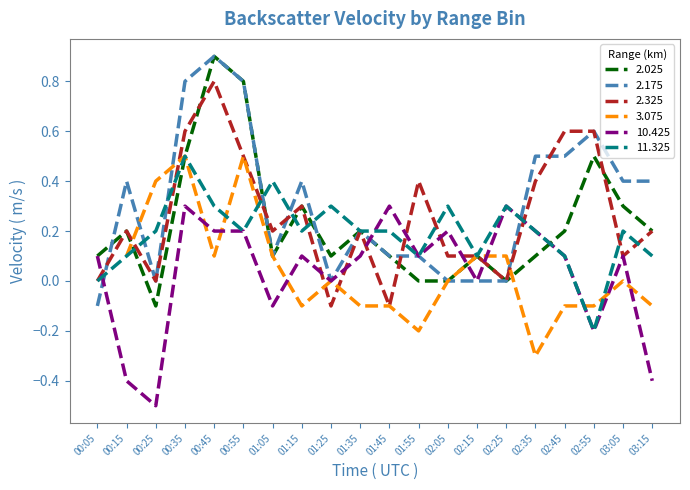

The value of 2.325 at 03:05 is 0.1. True or false?

True